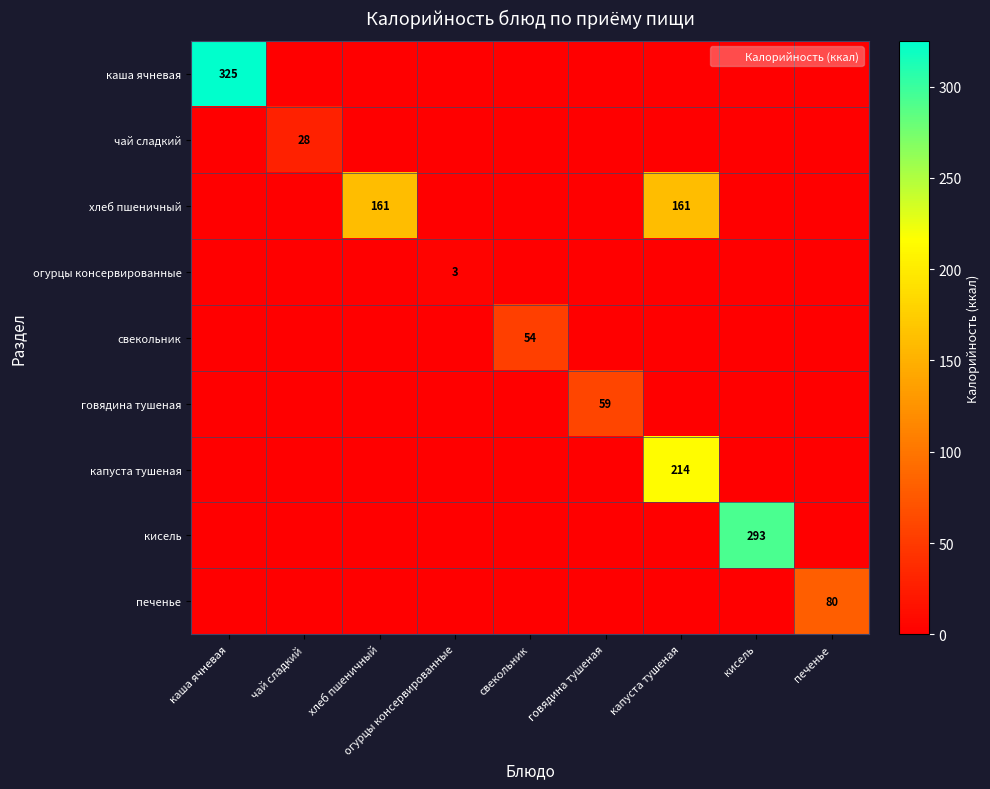

What is the highest value of the капуста тушеная series?

214